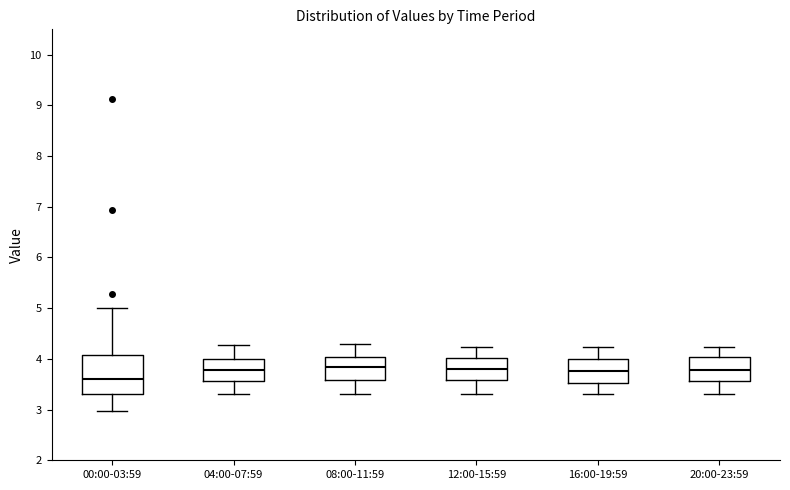

Which box has the lowest median line?

00:00-03:59